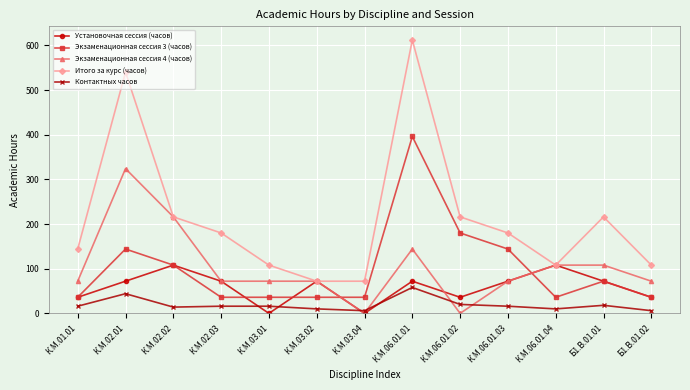

At which label does Экзаменационная сессия 4 (часов) reach its peak?

К.М.02.01